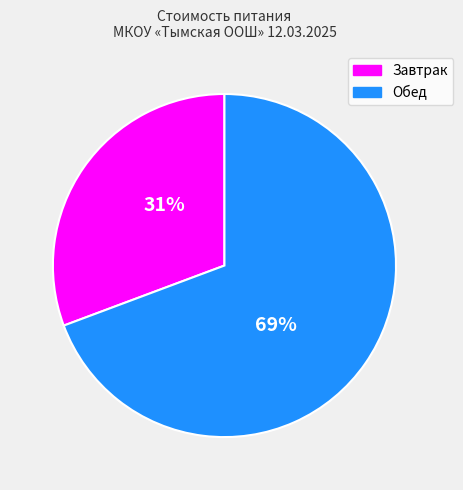

Is there a majority slice in this chart?

Yes